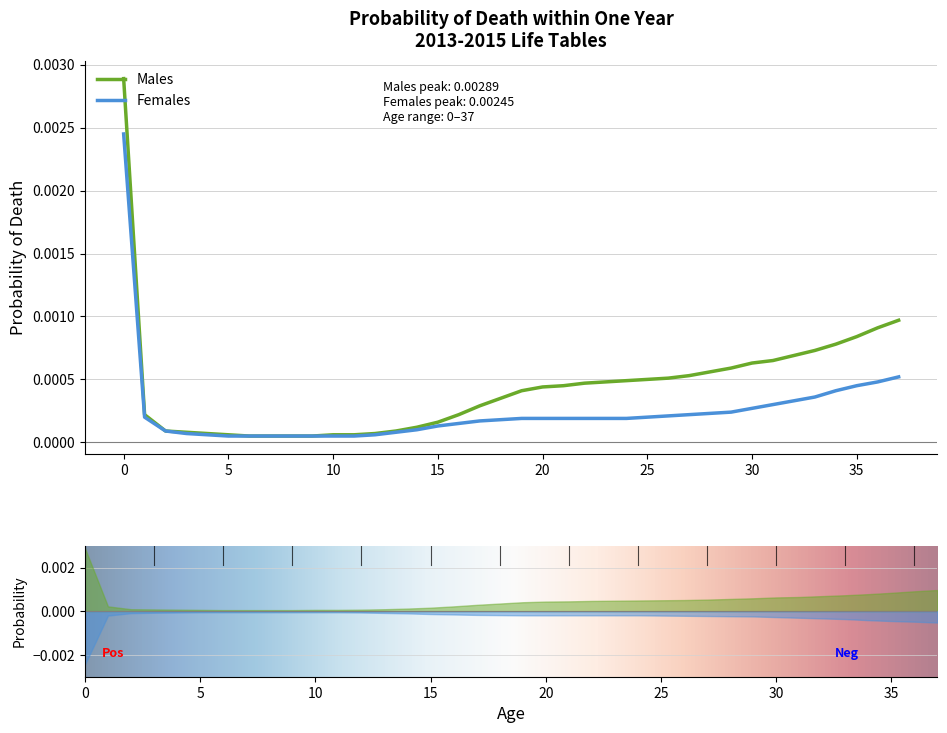

What are all the series names shown in the legend?

Males, Females